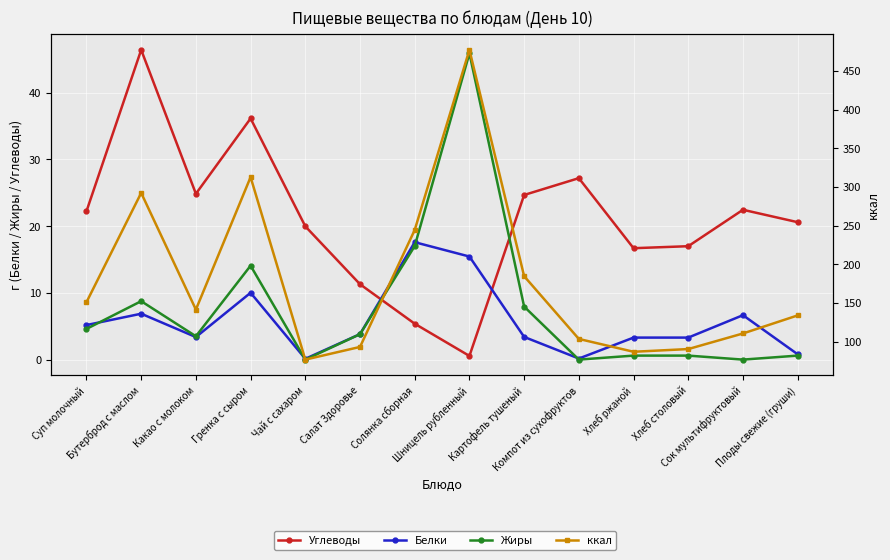

How many interior local peaks does the Углеводы series have?

4